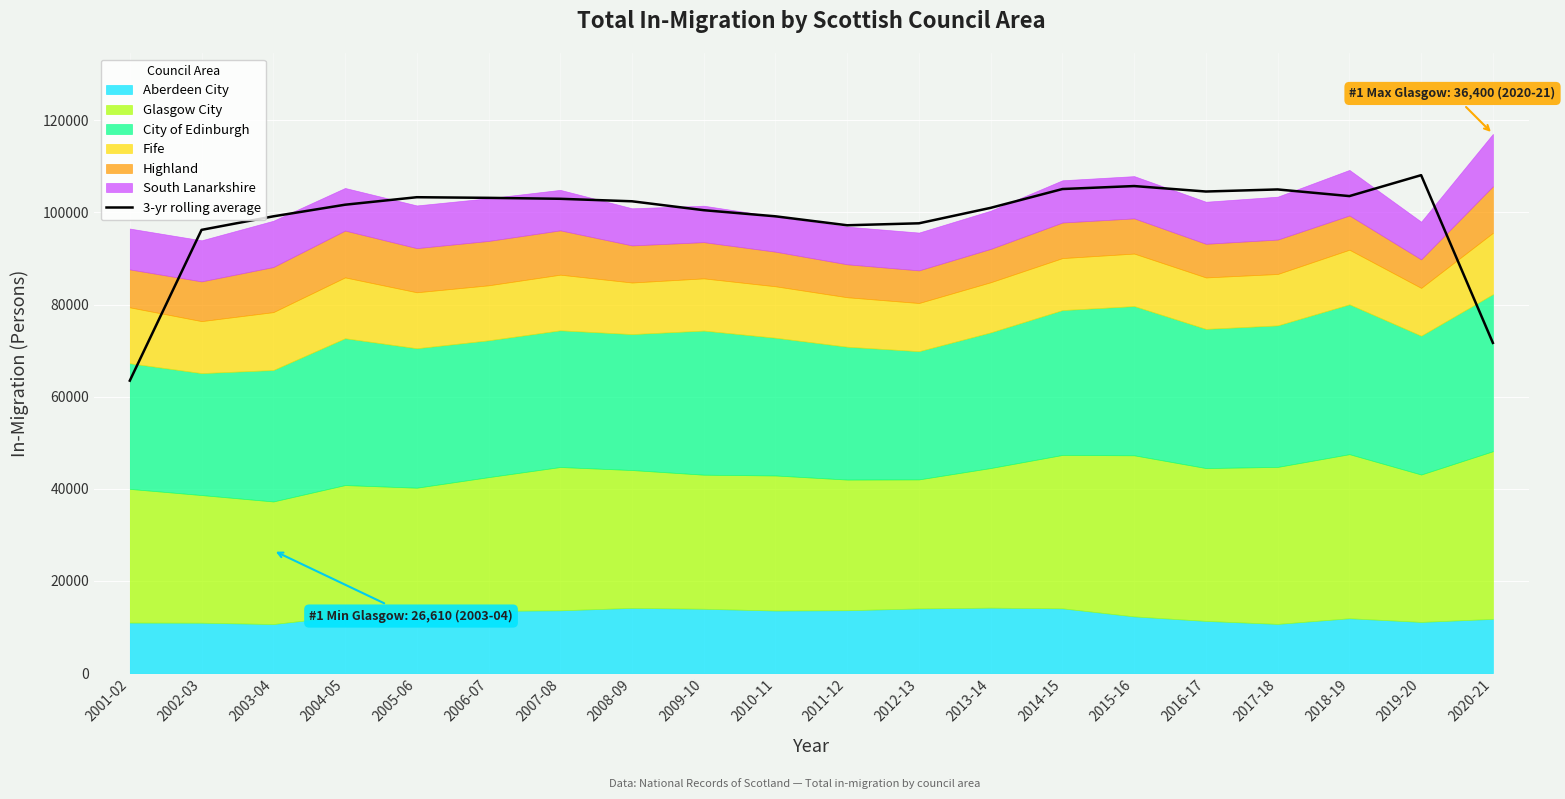

True or false: there are more than 0 points higher than both neighbors.

True